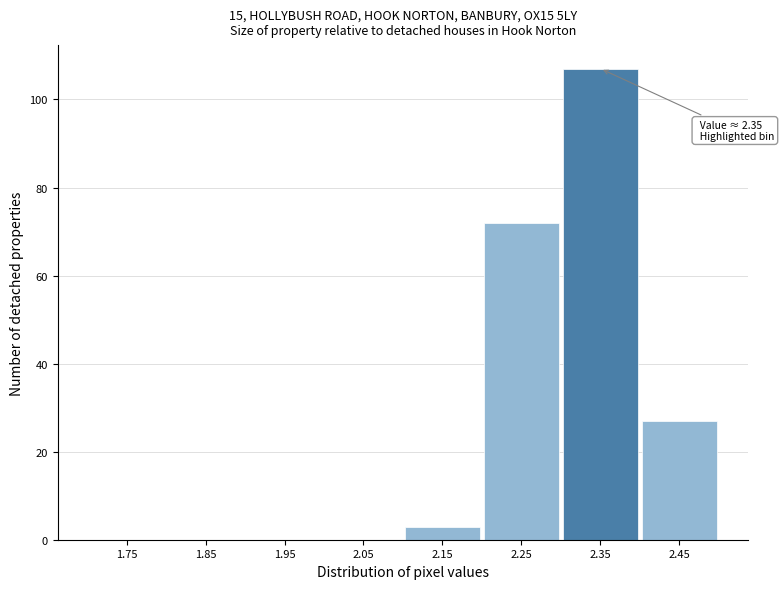

Reading right to left, transcribe all the data shown in this chart.

2.45=27	2.35=107	2.25=72	2.15=3	2.05=0	1.95=0	1.85=0	1.75=0